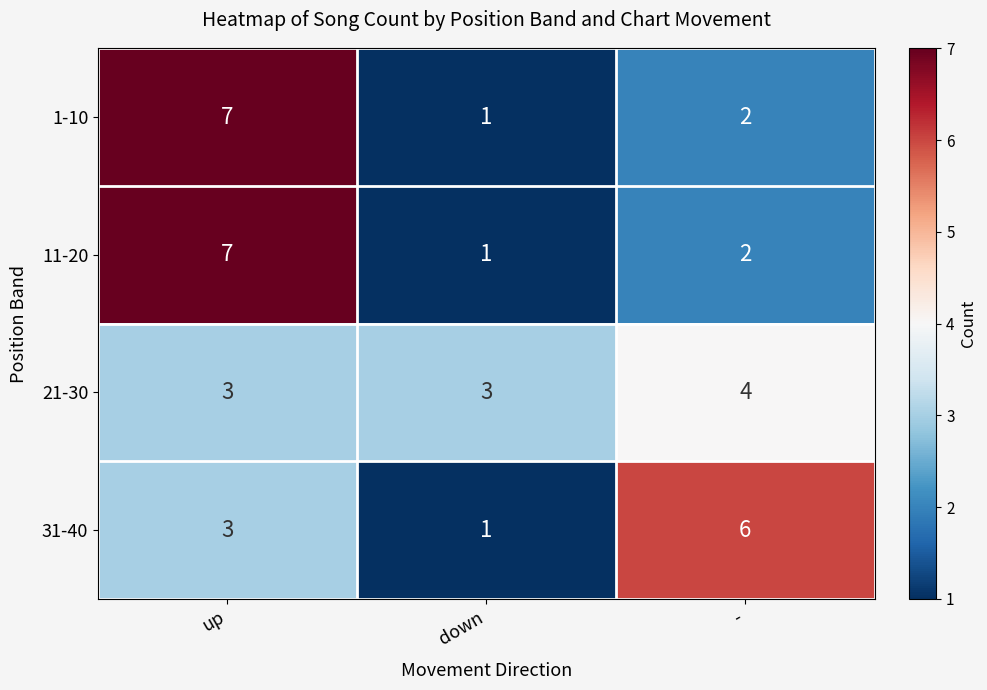

What is the difference between the 1-10 values at down and up?

6